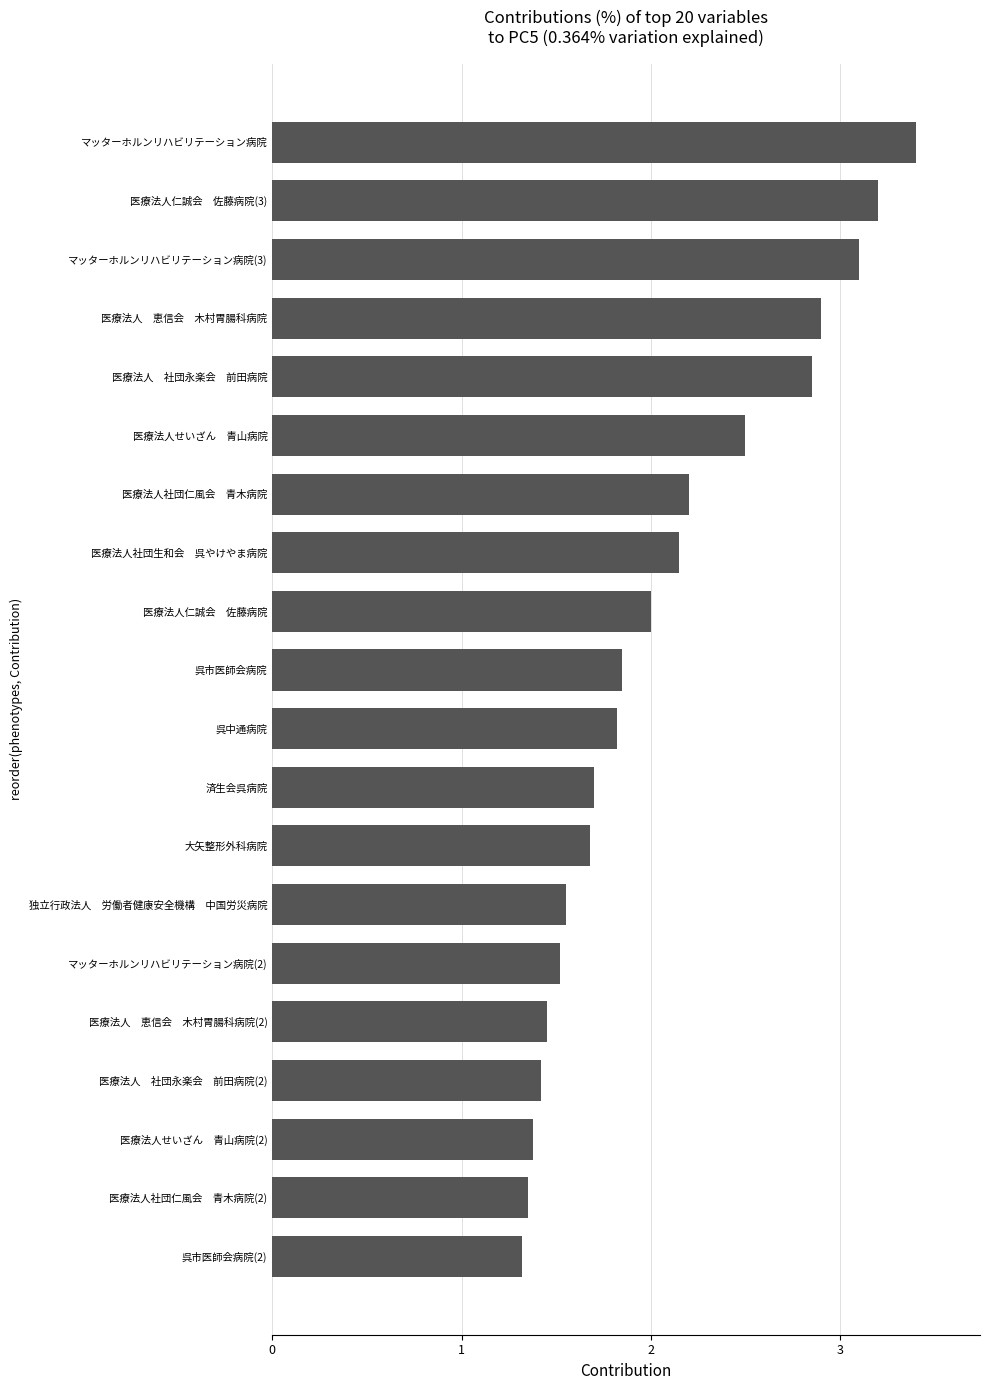

The chart shows a value of 1.5 at マッターホルンリハビリテーション病院(2). True or false?

True